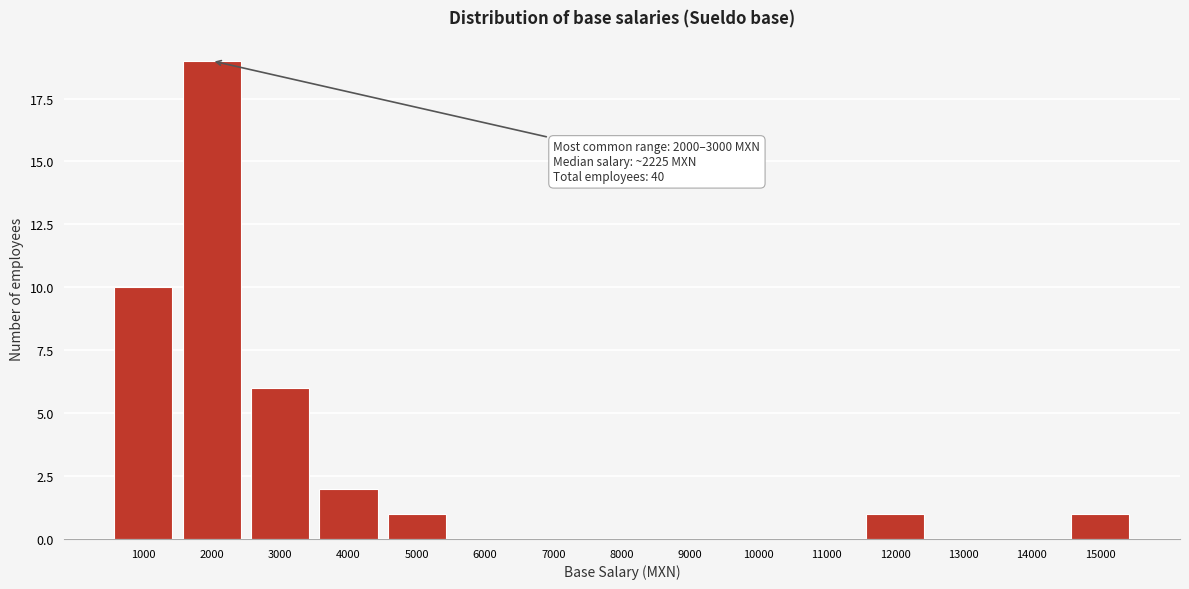

Reading left to right, list all the values displayed in this chart.

1000=10	2000=19	3000=6	4000=2	5000=1	6000=0	7000=0	8000=0	9000=0	10000=0	11000=0	12000=1	13000=0	14000=0	15000=1